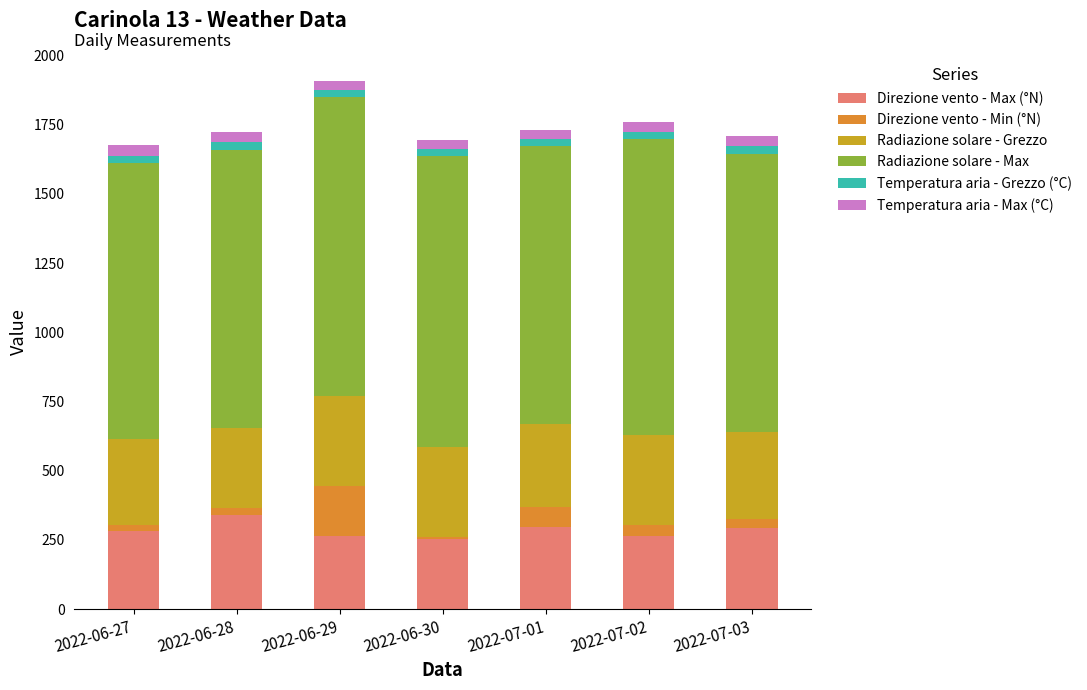

Does the chart contain any negative values?

No